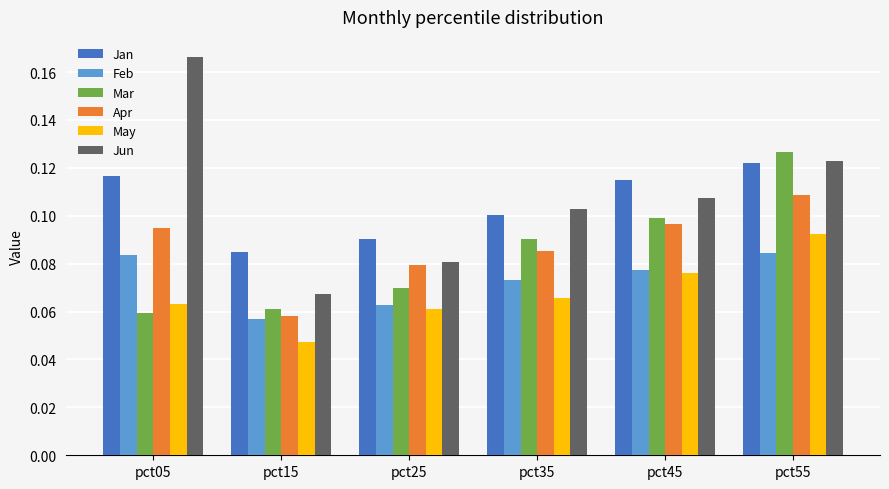

Is it true that Feb equals 0.1 at pct05?

True